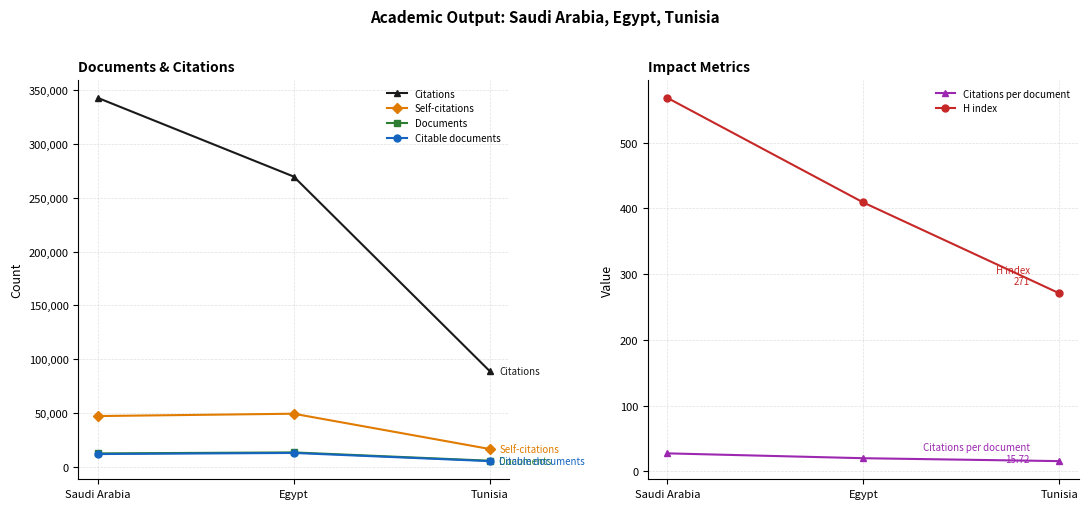

What is the value of the Citations per document point at the 3rd from the left?

15.7